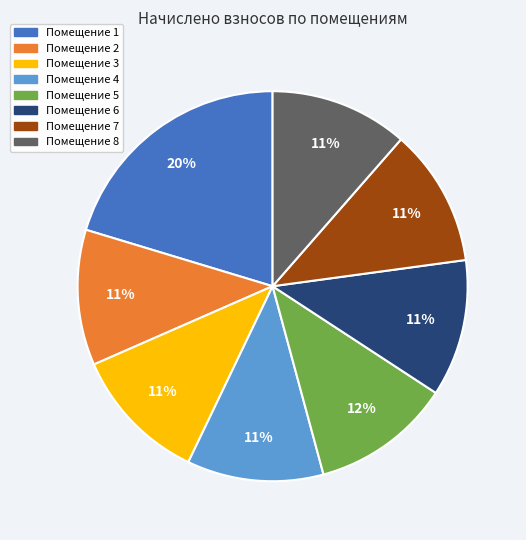

Is there any slice that represents more than half of the pie?

No